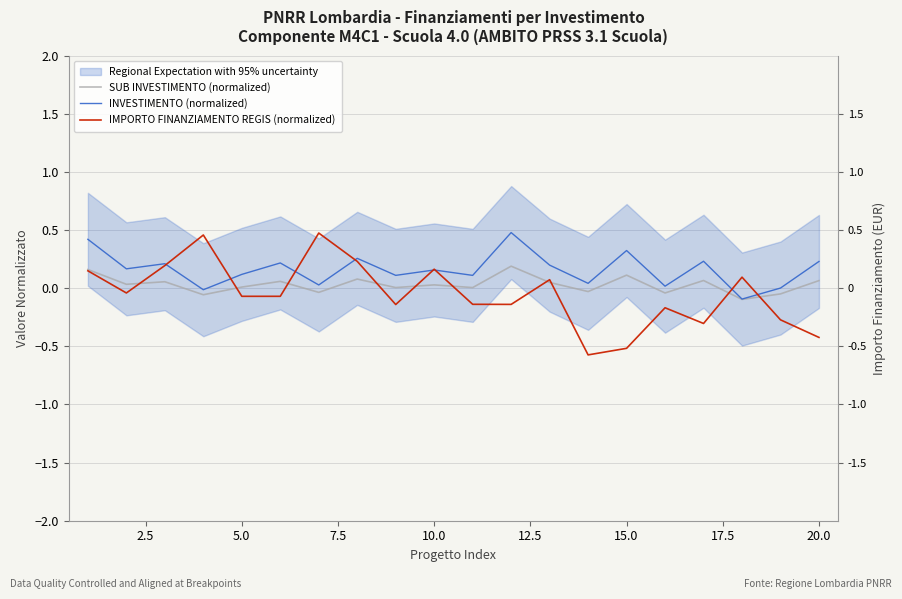

Is the value of SUB INVESTIMENTO (normalized) at 7.5 greater than the value of INVESTIMENTO (normalized) at 20.0?

No